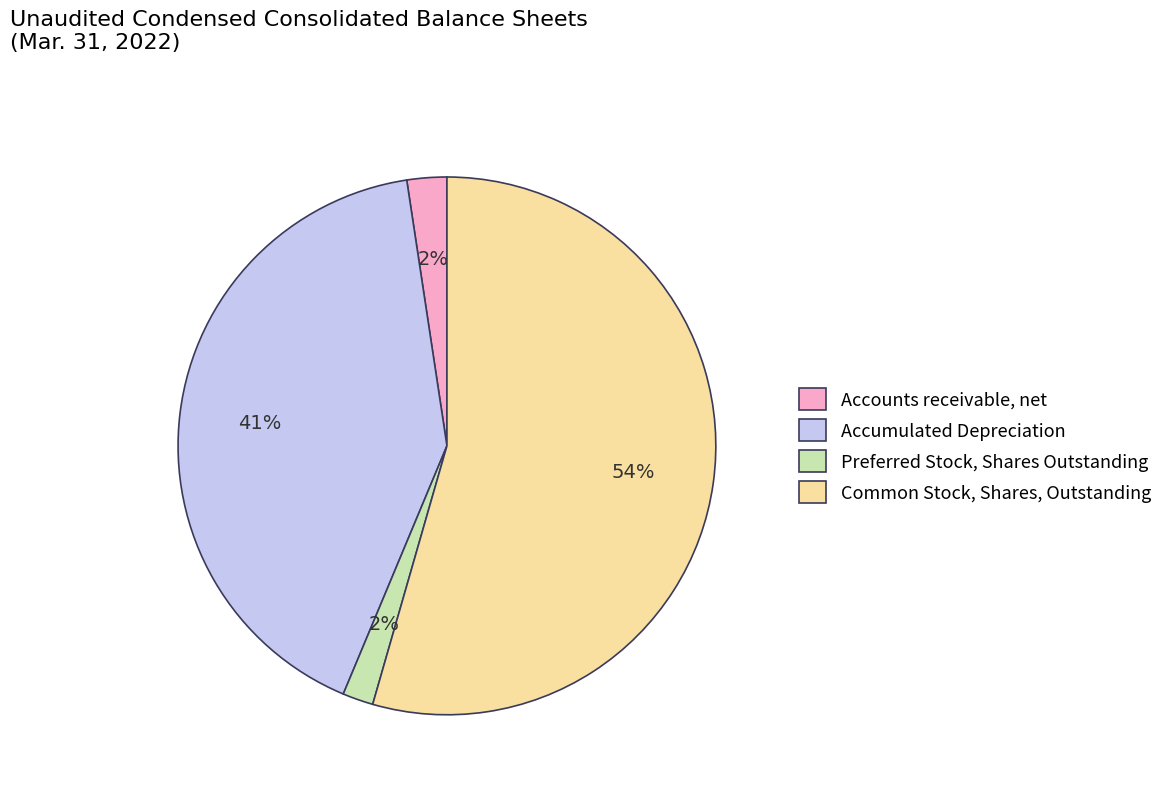

Does Common Stock, Shares, Outstanding account for over 50% of the chart?

Yes